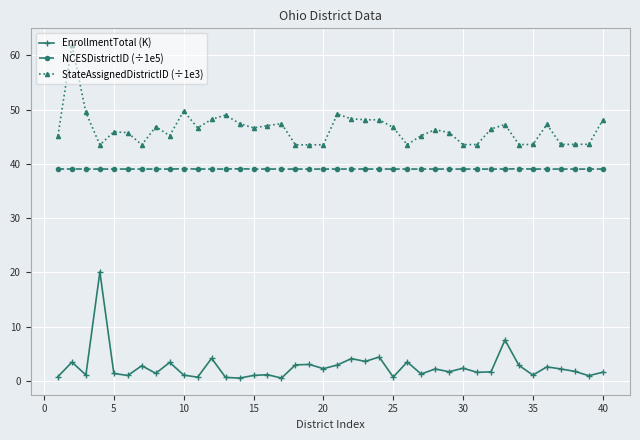

True or false: NCESDistrictID (÷1e5) and EnrollmentTotal (K) cross at least once.

False